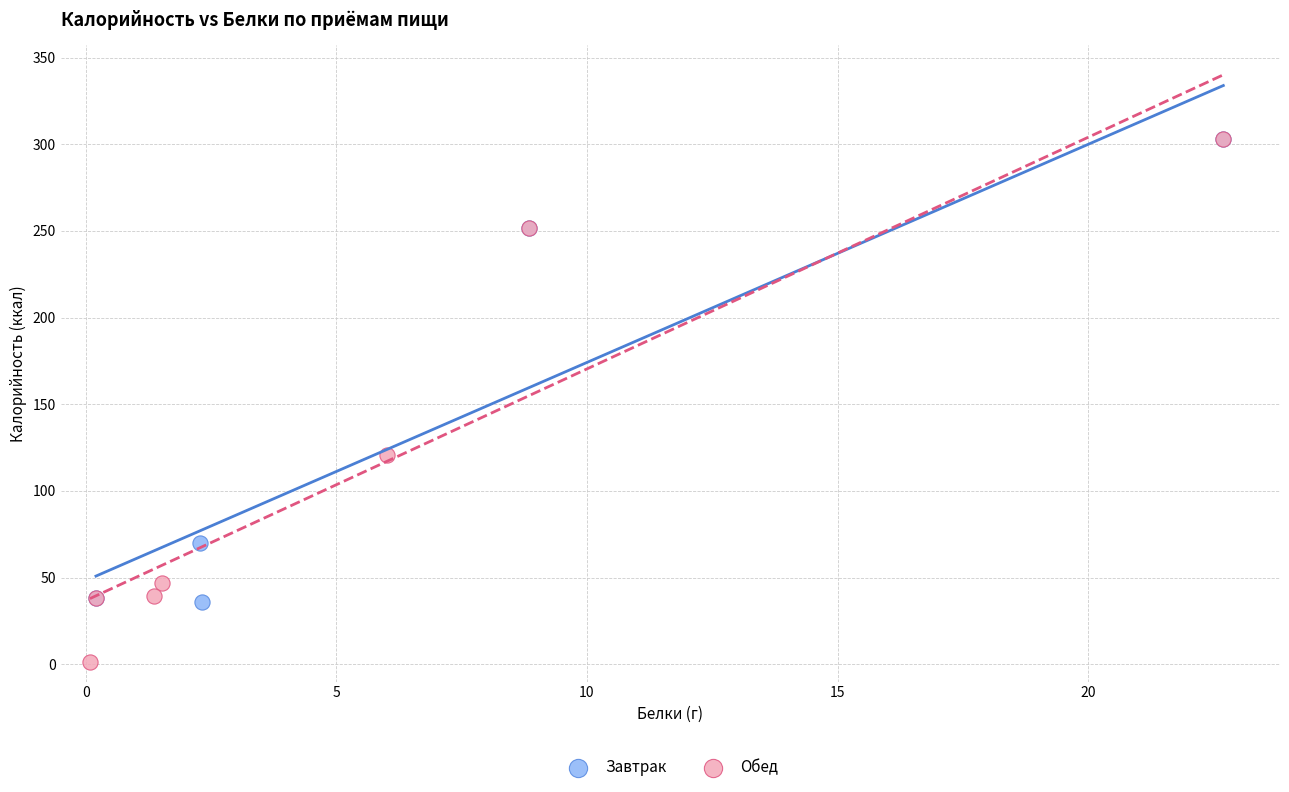

What are all the series names shown in the legend?

Завтрак, Обед